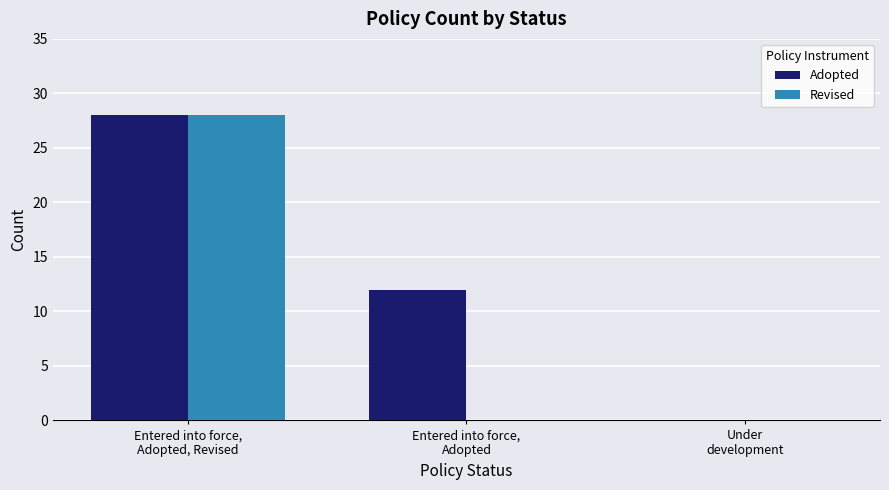

Which series has the largest total across all categories?

Adopted